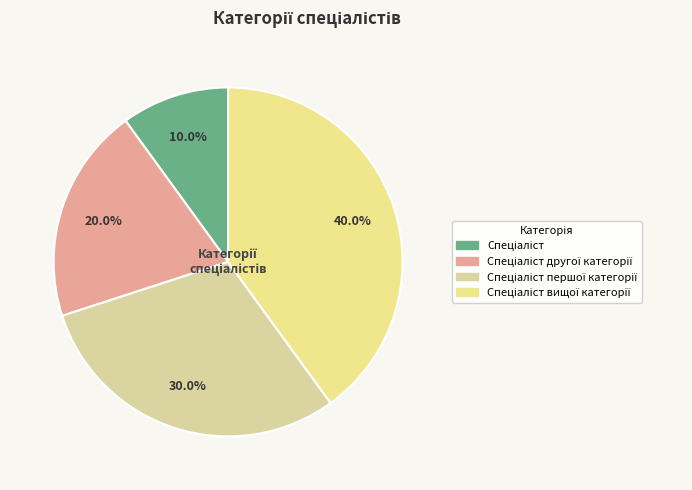

How many segments does this pie chart have?

4